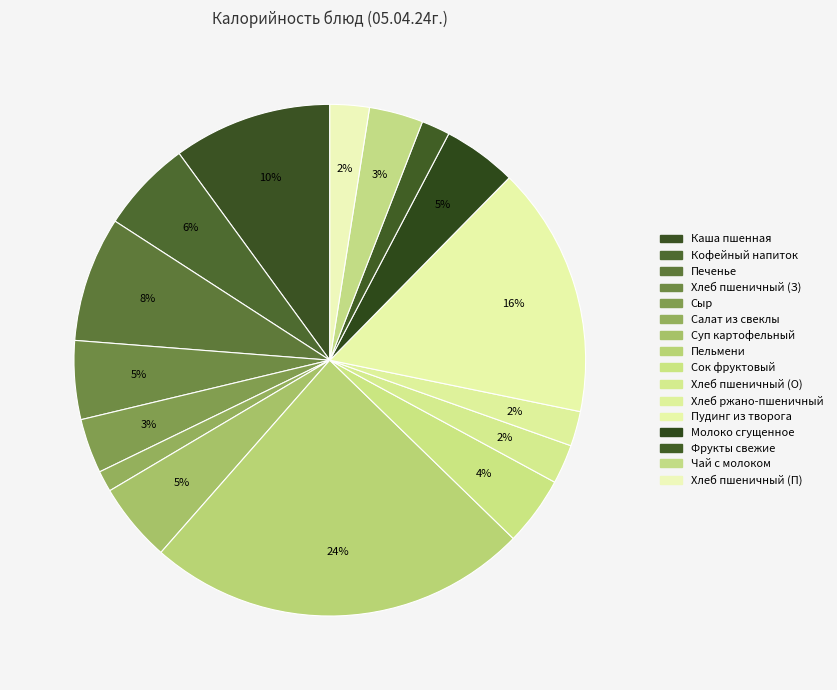

Which category has the biggest portion of the pie?

Пельмени с маслом сливочным